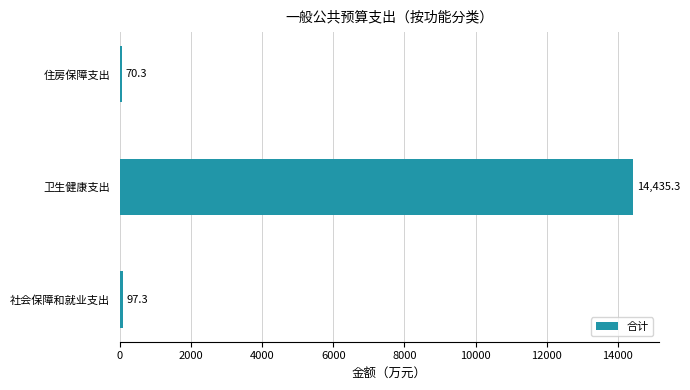

What is the difference between the values at 社会保障和就业支出 and 卫生健康支出?

14338.0